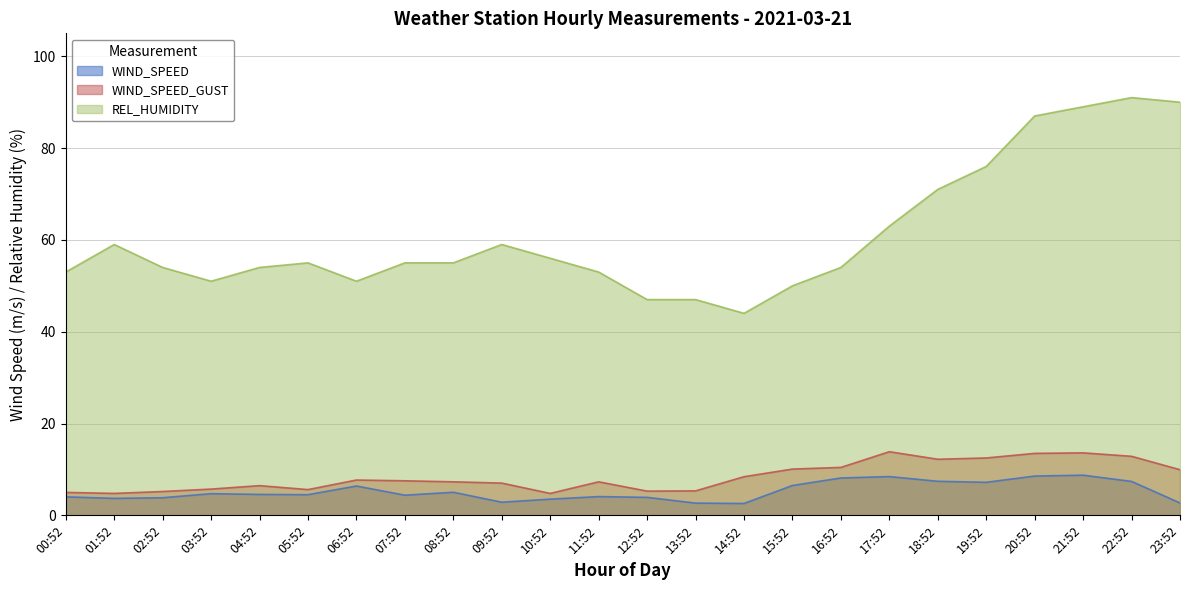

How many lines are shown in the chart?

3